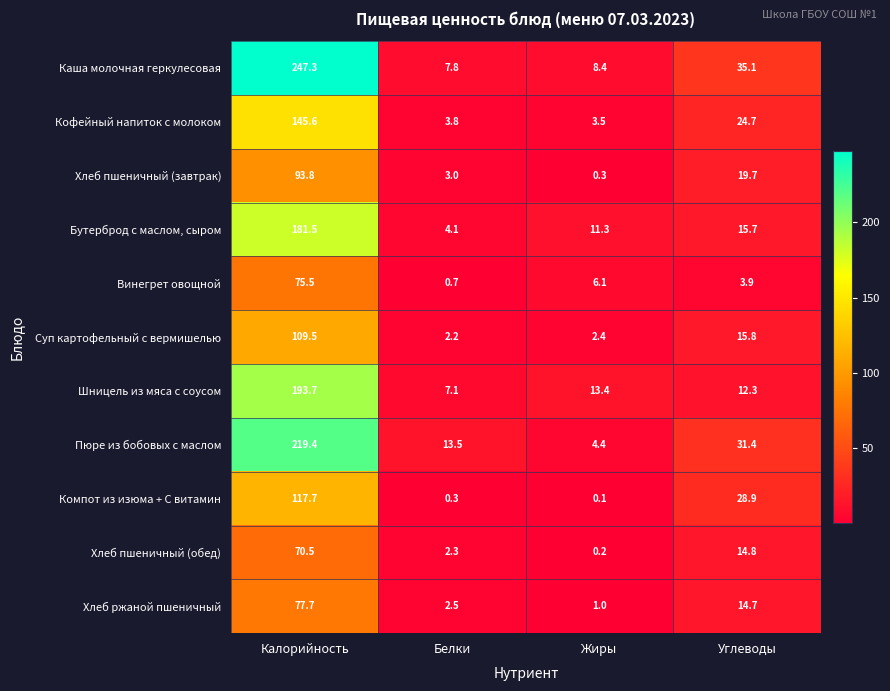

Which series has the largest range (max minus min)?

Каша молочная геркулесовая